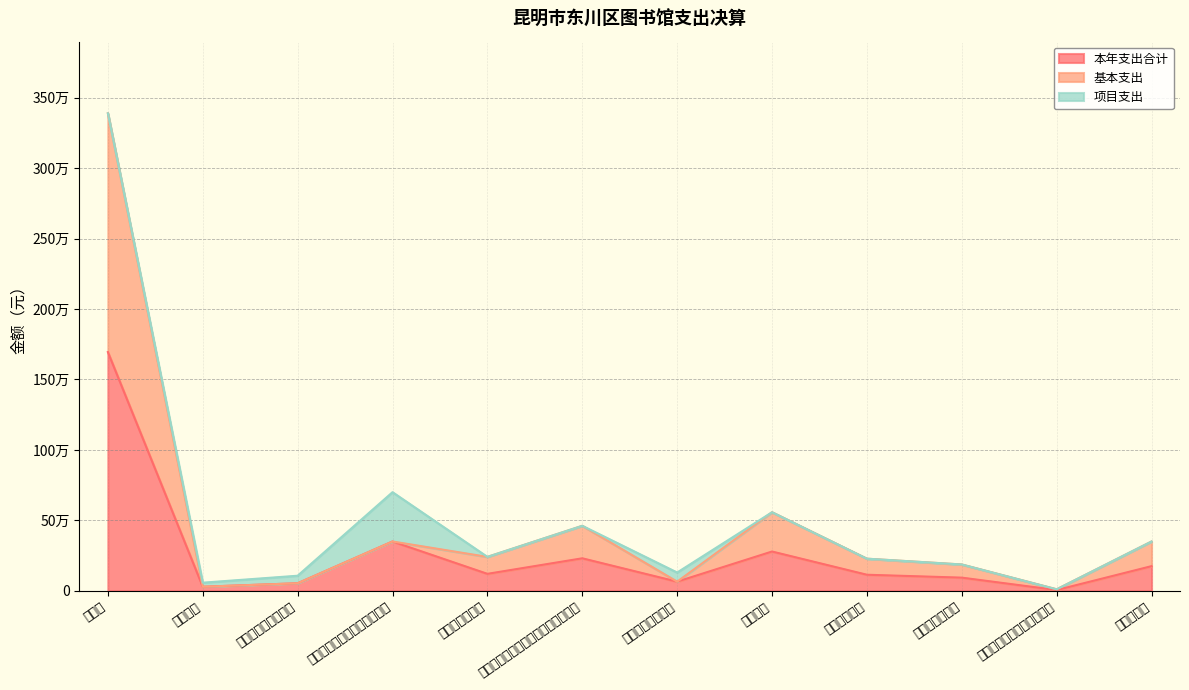

Rank the categories by 本年支出合计 value from lowest to highest.

其他行政事业单位医疗支出, 群众文化, 其他文化和旅游支出, 其他就业补助支出, 公务员医疗补助, 事业单位医疗, 事业单位离退休, 住房公积金, 机关事业单位基本养老保险缴费支出, 死亡抚恤, 其他文化旅游体育与传媒支出, 图书馆